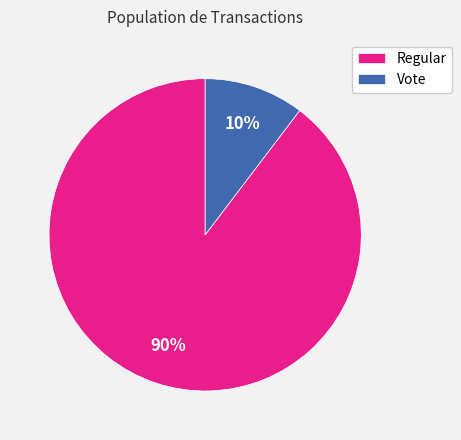

Does Regular represent more than half of the total?

Yes